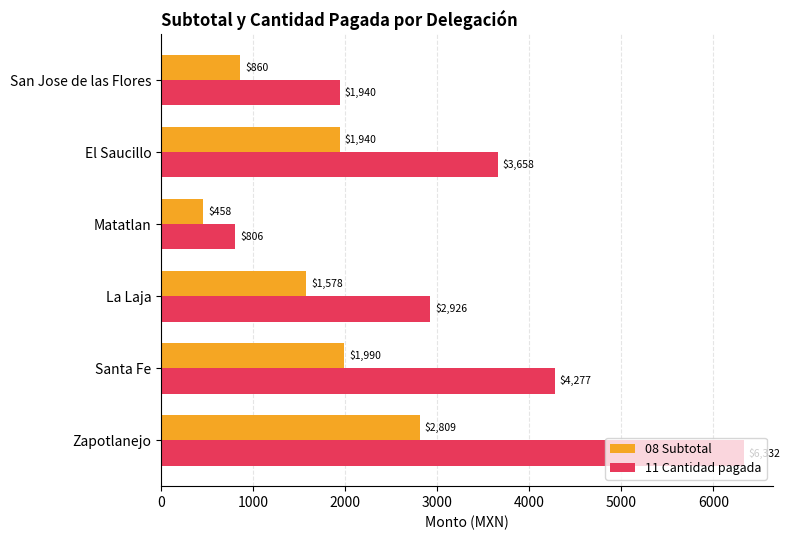

At how many categories does at least one series exceed 878?

5